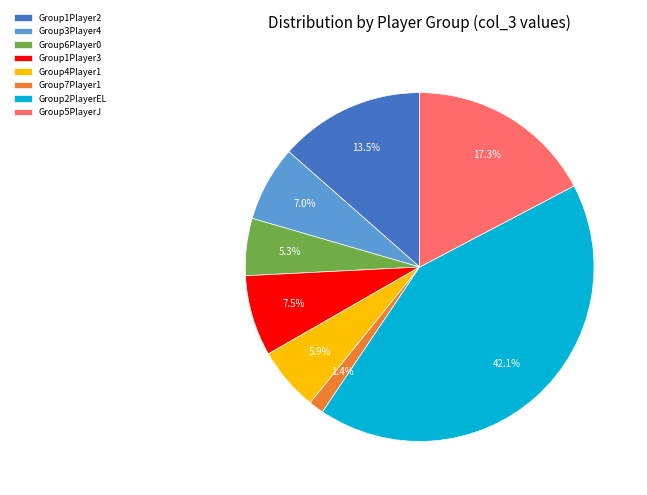

What is the total percentage of Group6Player0 and Group7Player1?

6.7%